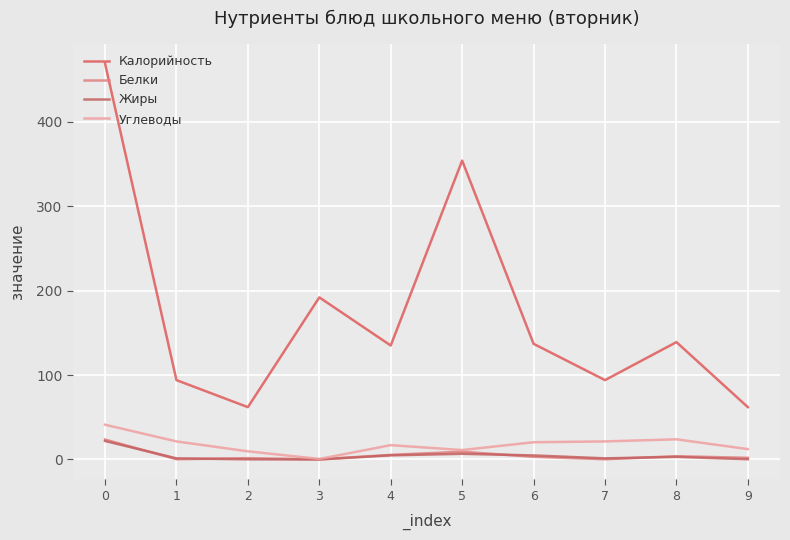

Is it true that Калорийность equals 135.0 at 4?

True